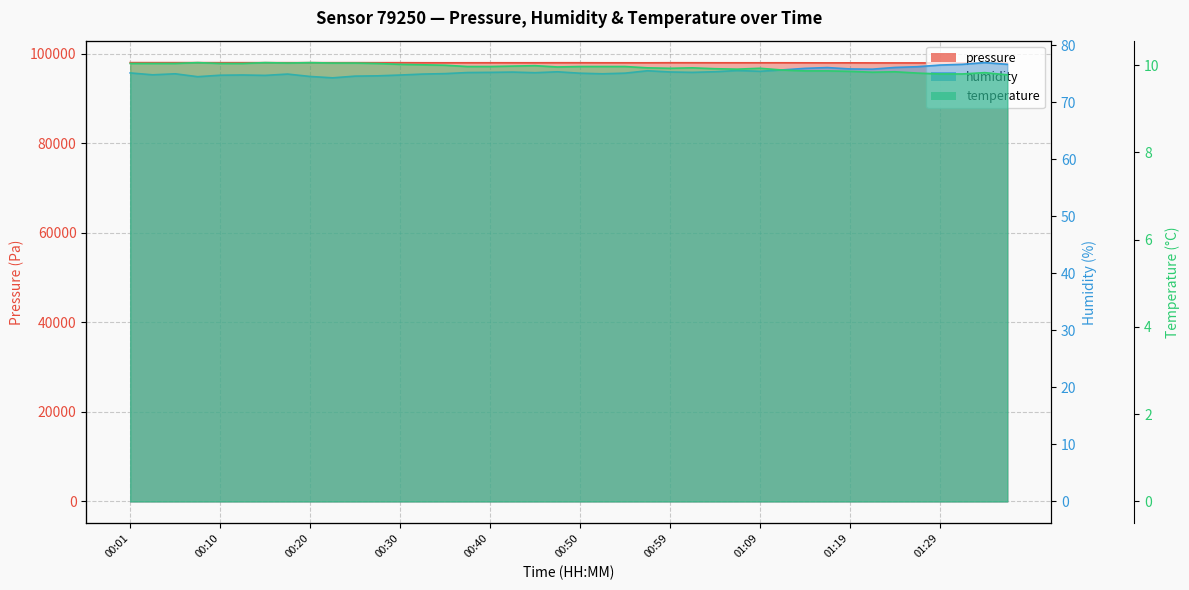

What is the value of the pressure point at the 11th from the left?

98000.6